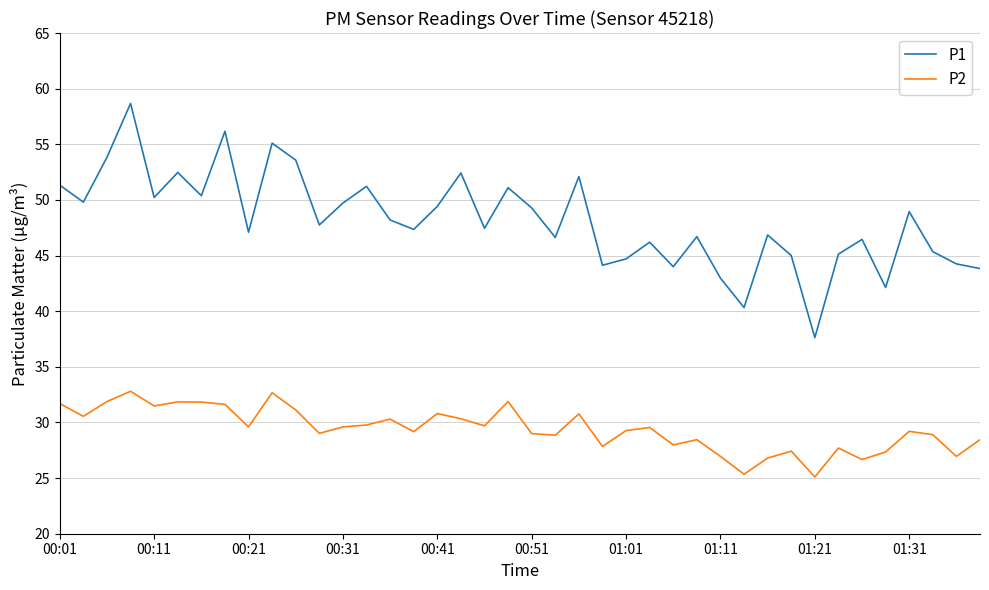

How many categories are shown in the chart?

40